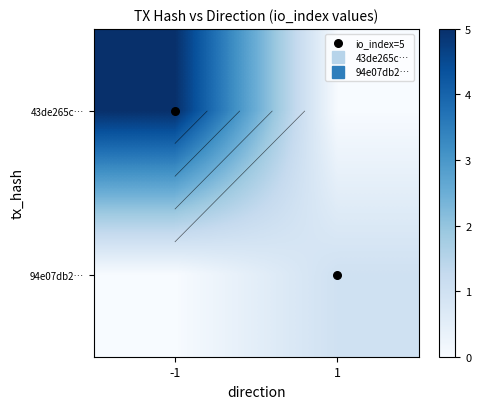

Read the 94e07db2… value at 1.

1